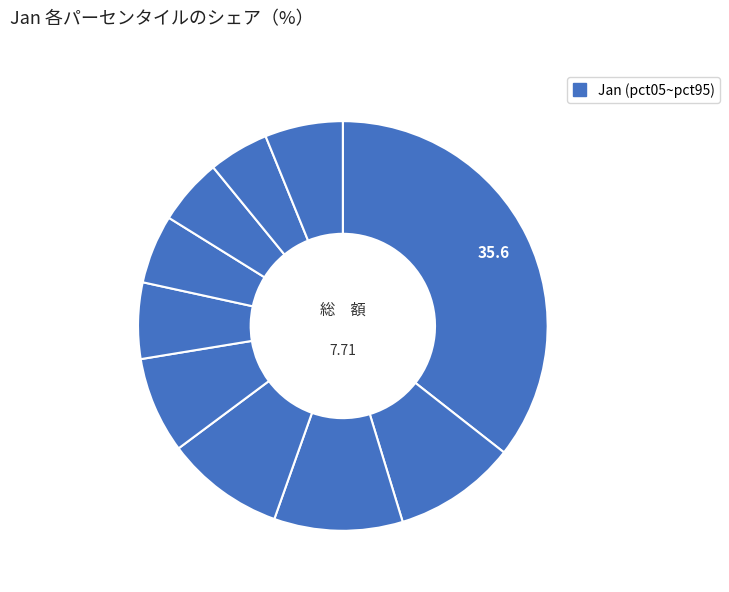

What is the largest slice in the pie chart?

pct05